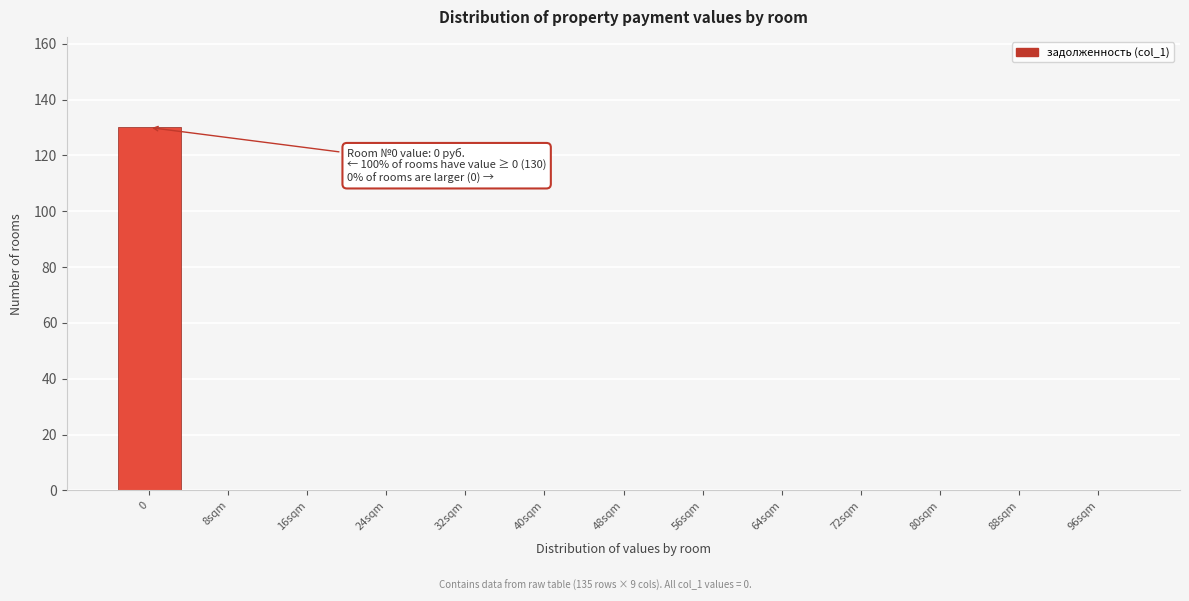

Reading left to right, extract all data points from this chart.

0=130	8sqm=0	16sqm=0	24sqm=0	32sqm=0	40sqm=0	48sqm=0	56sqm=0	64sqm=0	72sqm=0	80sqm=0	88sqm=0	96sqm=0